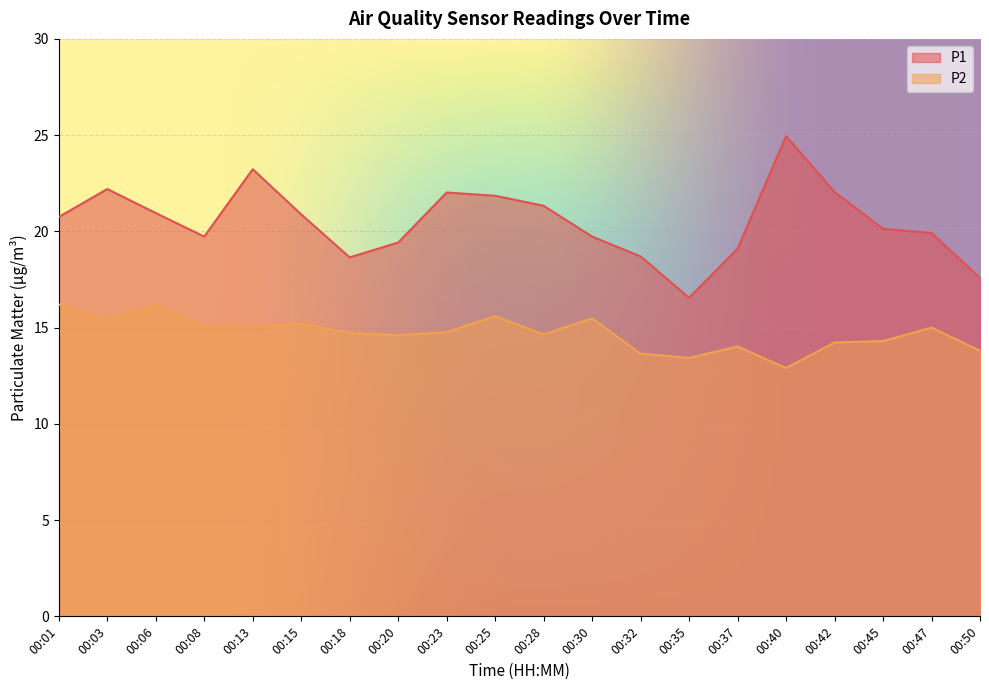

Is the value of P1 at 00:37 greater than the value of P2 at 00:25?

Yes